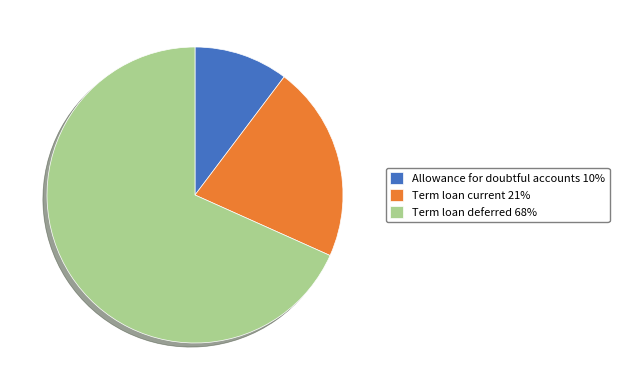

Which slice is the smallest?

Allowance for doubtful accounts